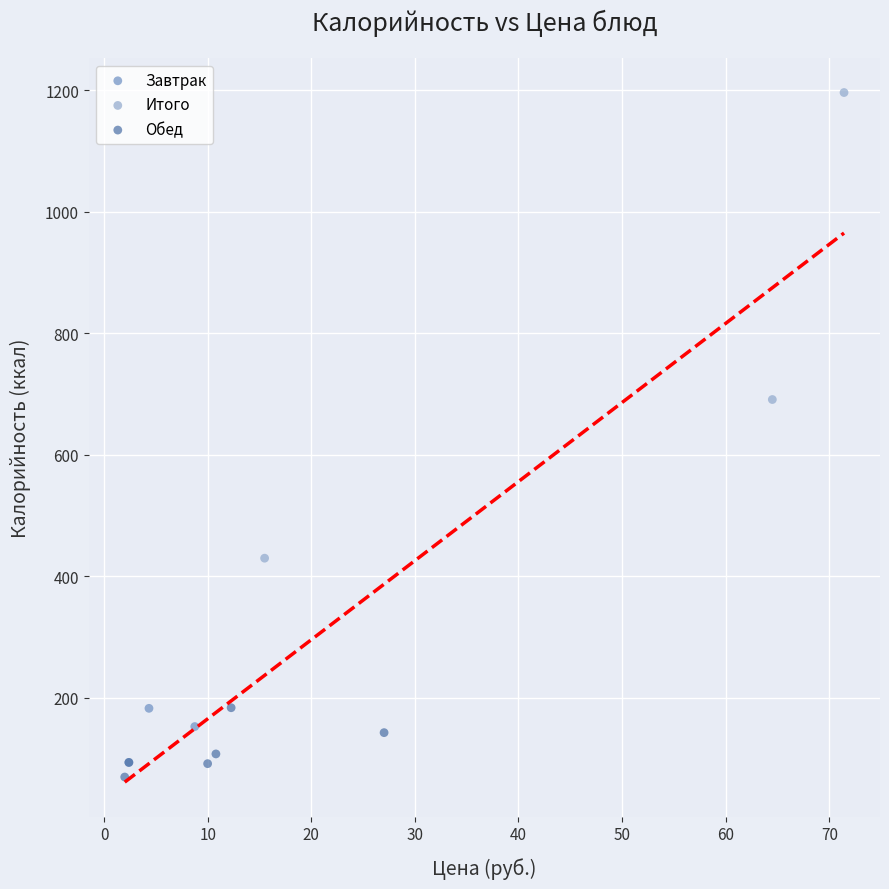

Which series contains the highest Y value?

Итого